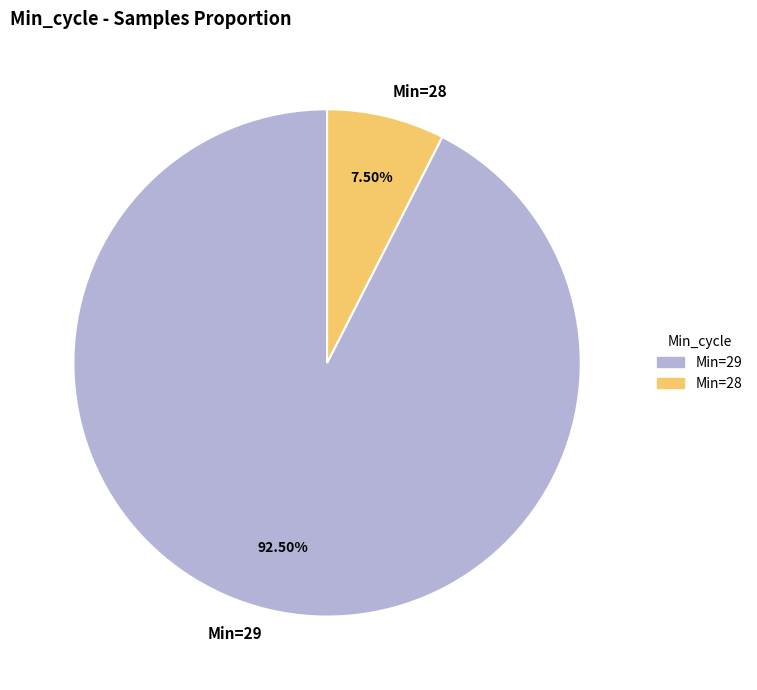

Which slice is the smallest?

Min=28